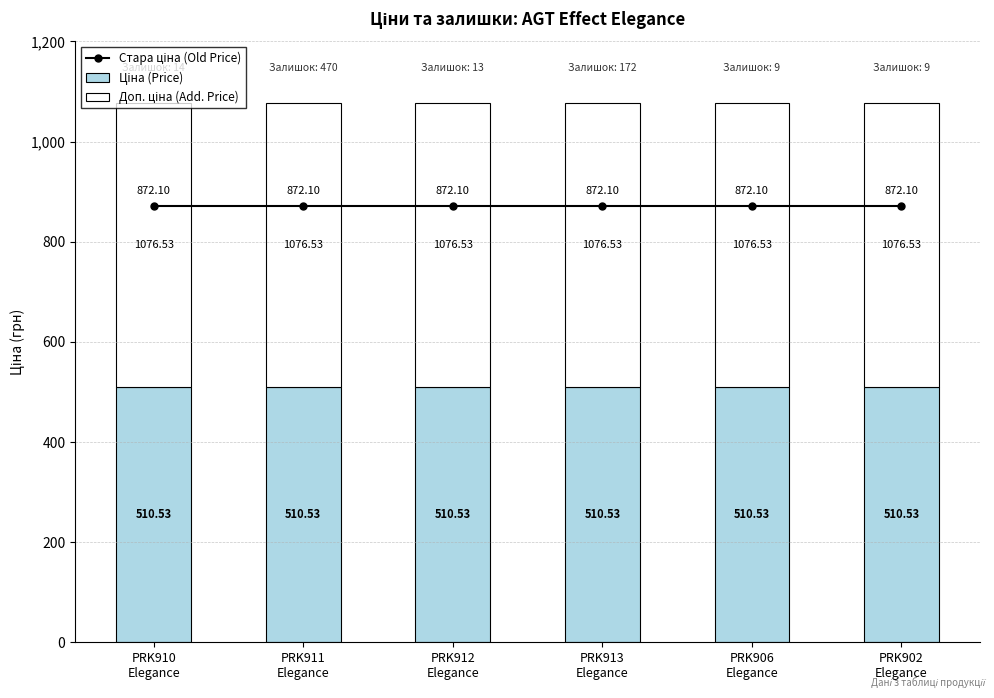

Which category has the highest value across all series?

PRK910
Elegance